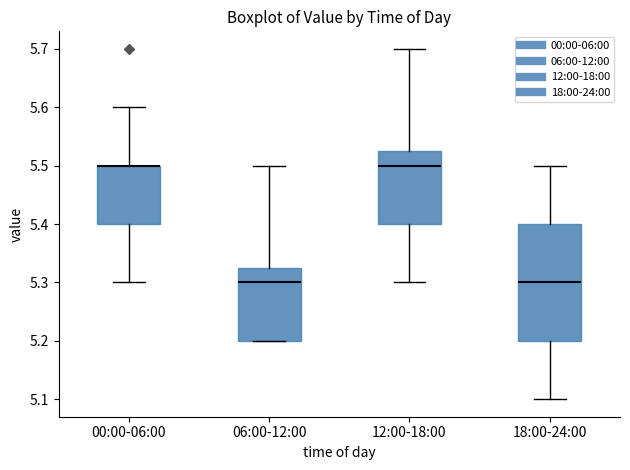

Reading left to right, transcribe this box plot: for each box, give where its median line is, the range the box spans, and where its two whiskers end, as read against the y-axis. The values are not printed on the chart, so give them approximately, as read against the axis.

00:00-06:00: median 5.50 (drawn on the box's upper edge), box 5.40 to 5.50, whiskers 5.30 to 5.60
06:00-12:00: median 5.30, box 5.20 to 5.33, whiskers 5.20 to 5.50
12:00-18:00: median 5.50, box 5.40 to 5.53, whiskers 5.30 to 5.70
18:00-24:00: median 5.30, box 5.20 to 5.40, whiskers 5.10 to 5.50